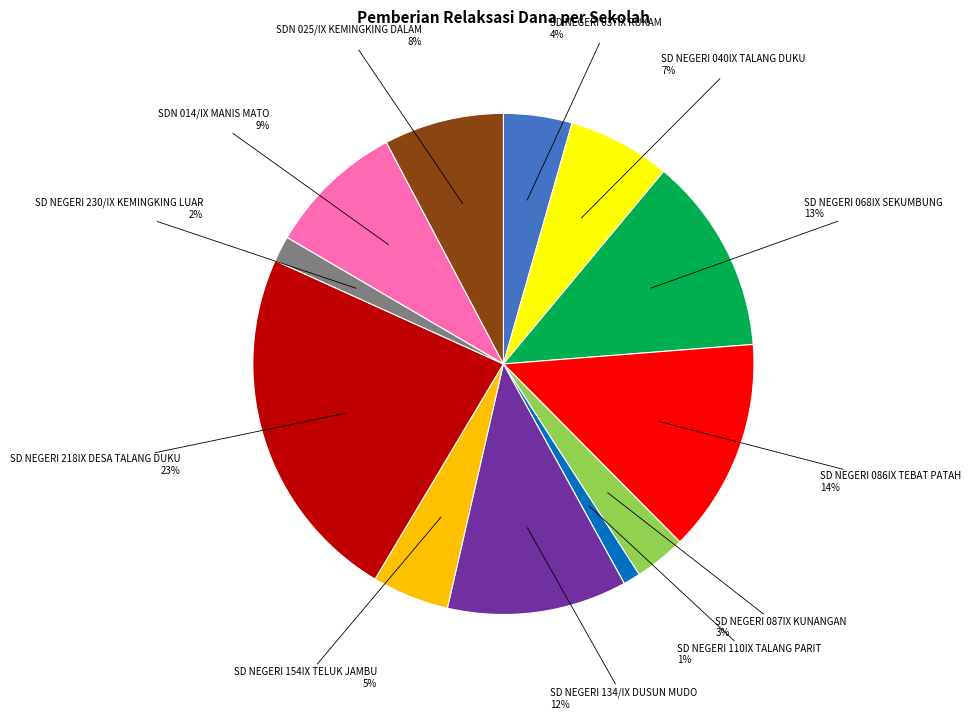

To the nearest percent, what is the average slice percentage?

8%